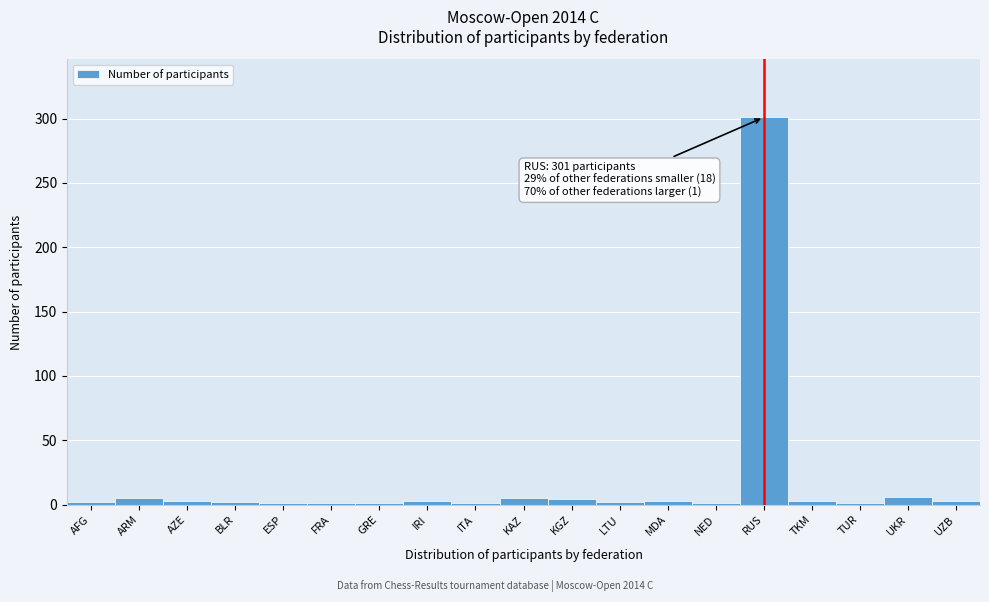

What is the sum of all values?

348